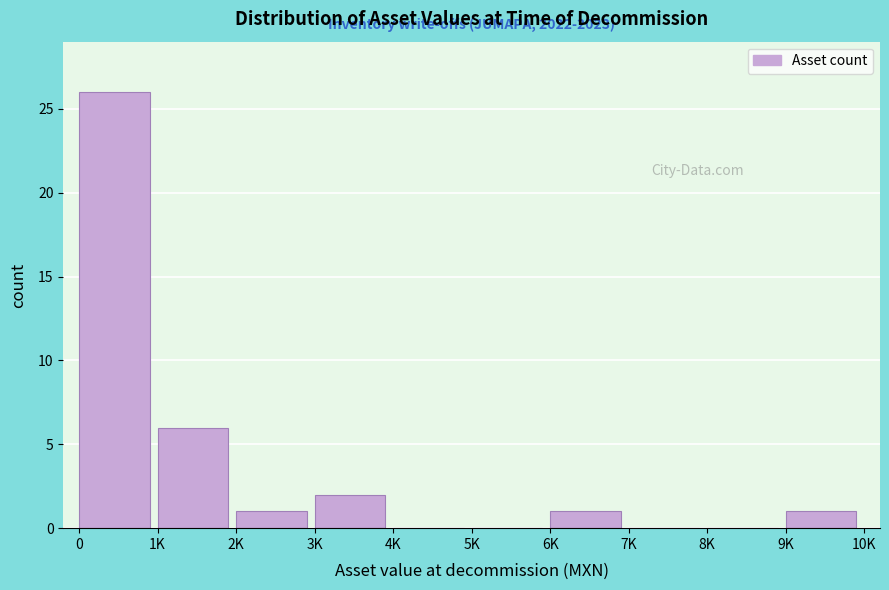

Reading left to right, extract all data points from this chart.

0=26	1K=6	2K=1	3K=2	4K=0	5K=0	6K=1	7K=0	8K=0	9K=1